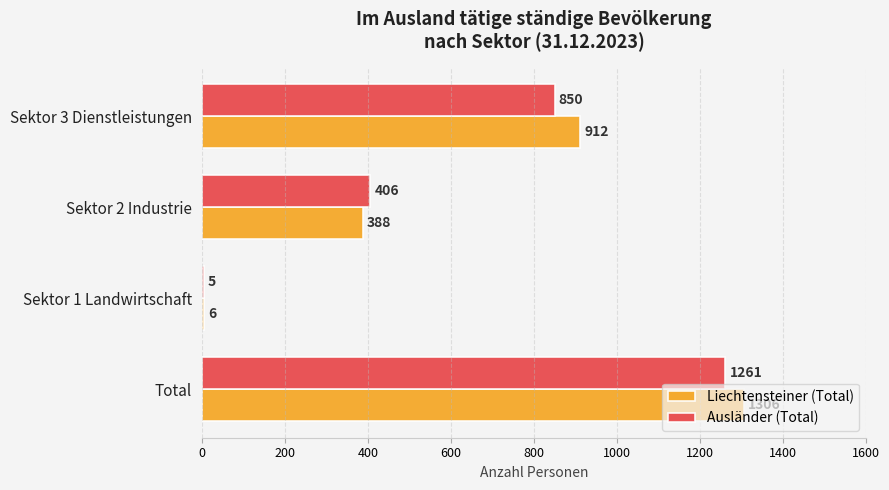

List the labels in order of Liechtensteiner (Total) value, largest first.

Total, Sektor 3 Dienstleistungen, Sektor 2 Industrie, Sektor 1 Landwirtschaft